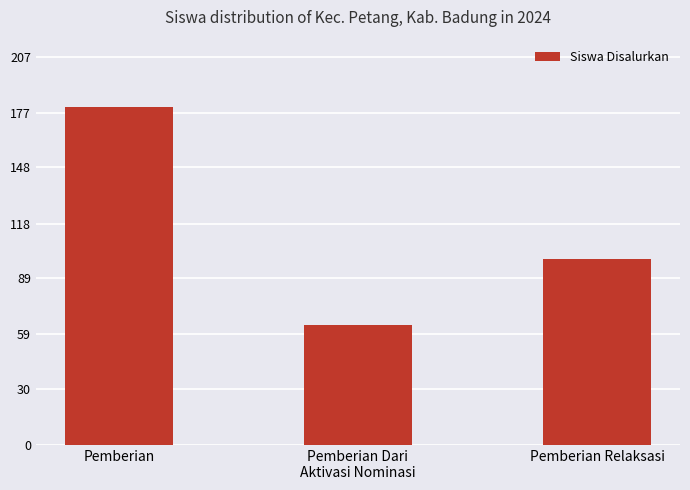

What value does the data have at Pemberian Dari
Aktivasi Nominasi, to the nearest 5?

65